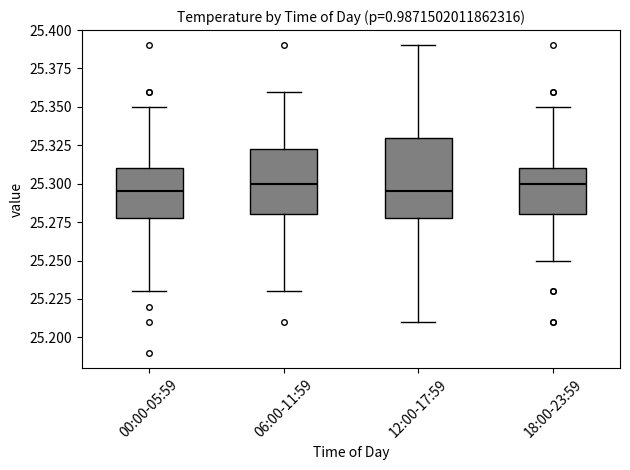

Where is the lower edge of the box for 12:00-17:59 on the y-axis? The values are not printed on the chart, so give them approximately, as read against the axis.

25.280